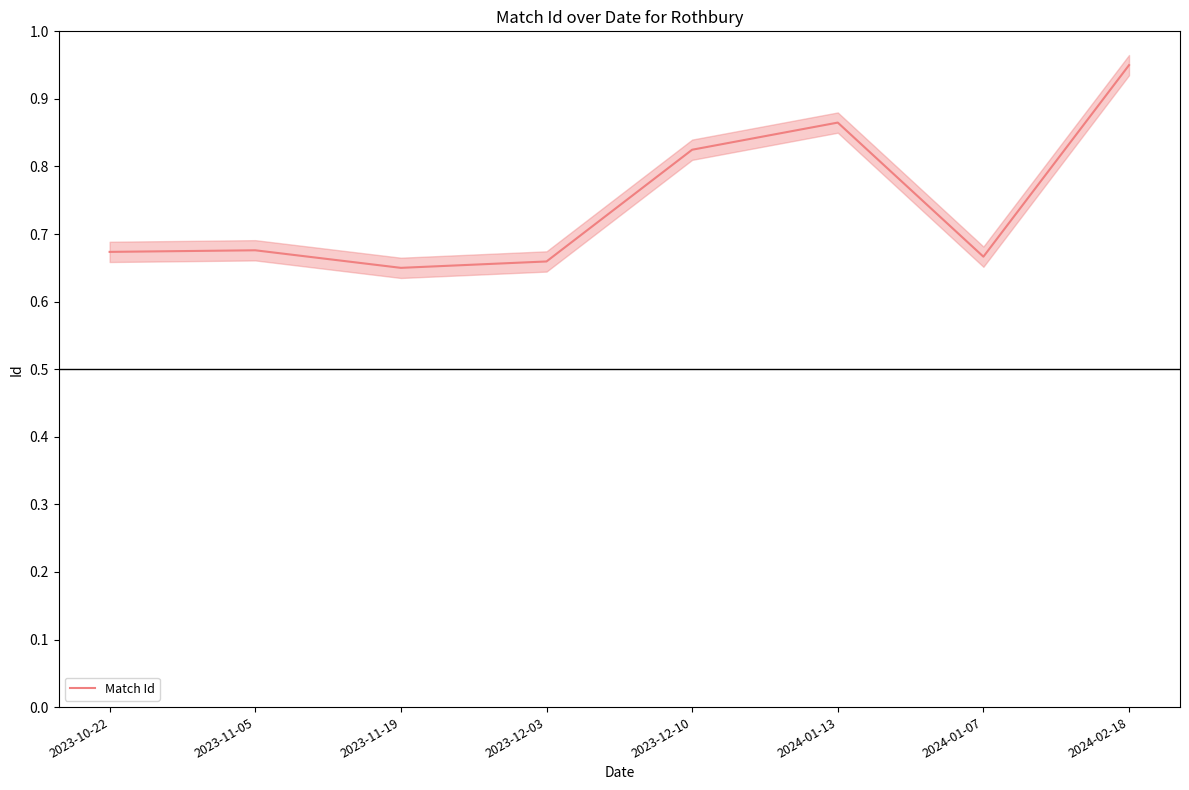

What is the minimum value shown in the chart?

0.7